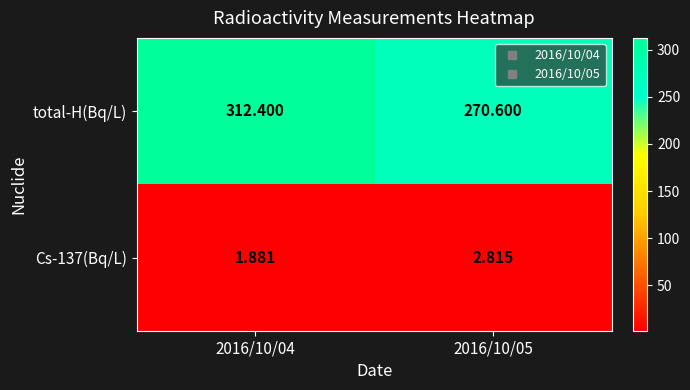

Rank the series by their average value, from lowest to highest.

Cs-137(Bq/L), total-H(Bq/L)